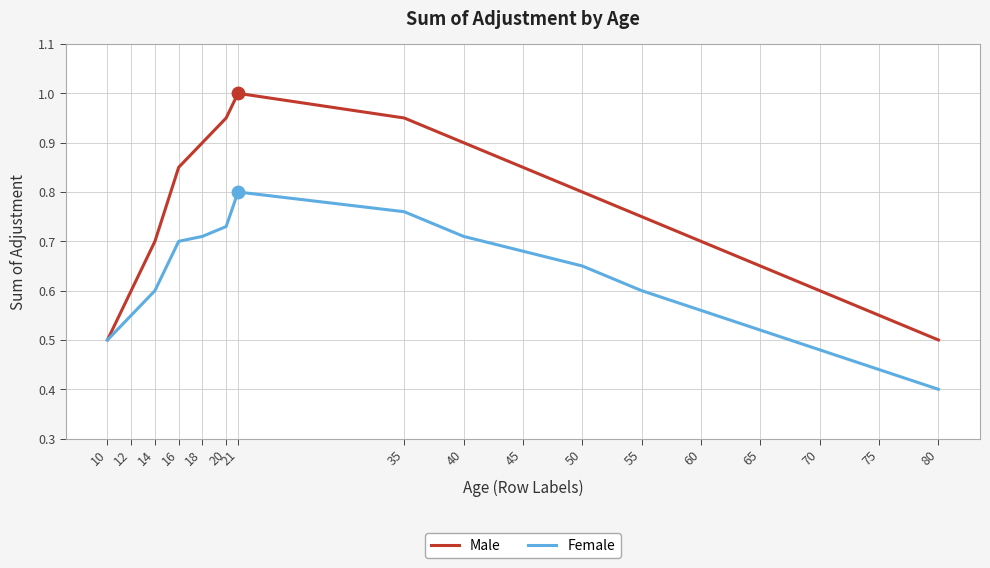

What is the total value across all series at 50?

1.5